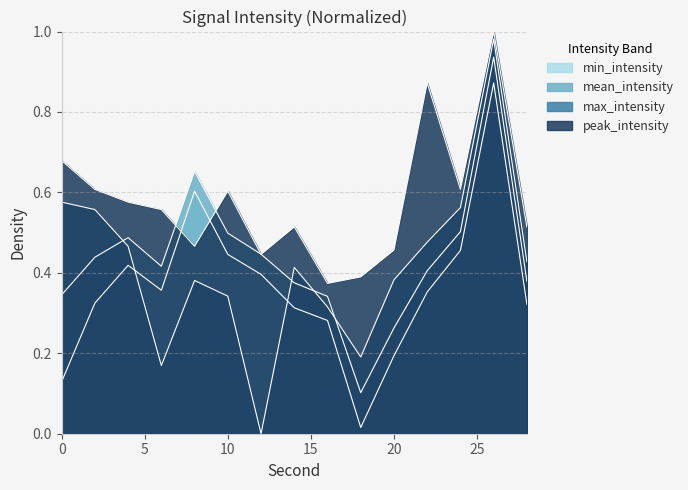

How many positive values does the max_intensity series have?

14